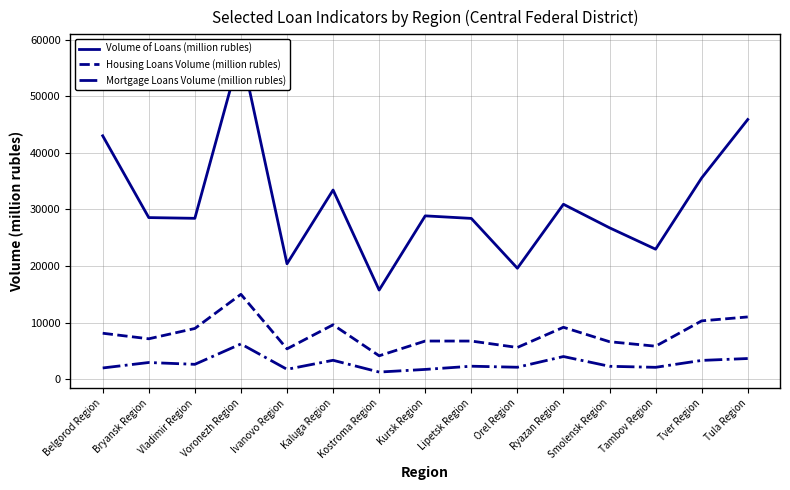

Which category has the highest value across all series?

Voronezh Region